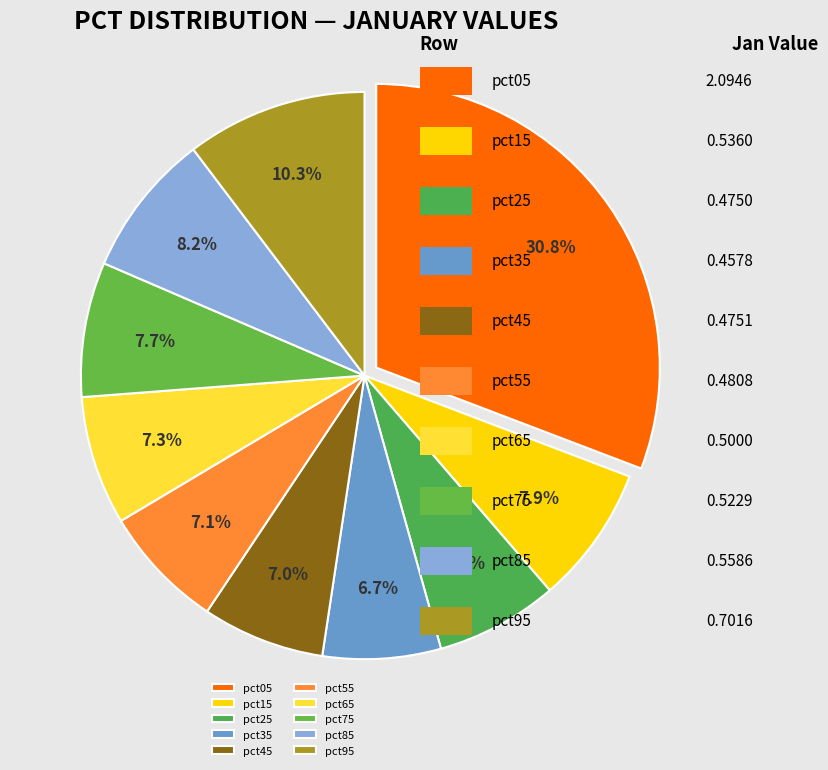

To the nearest percent, what portion does pct25 represent?

7%